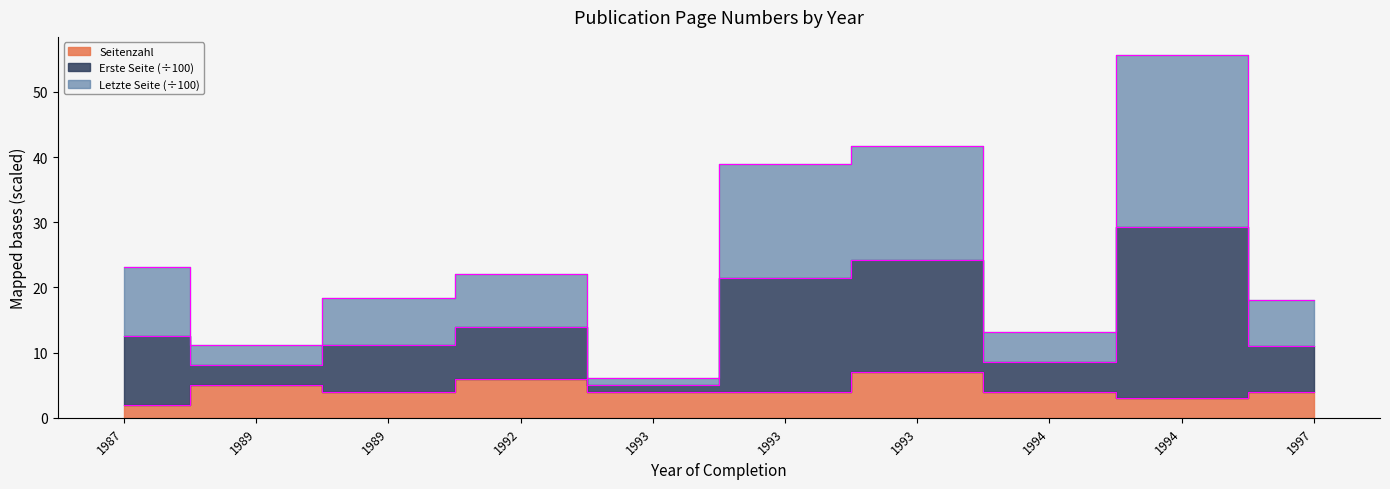

Rank the categories by Seitenzahl value from highest to lowest.

1993, 1992, 1989, 1989, 1993, 1993, 1994, 1997, 1994, 1987